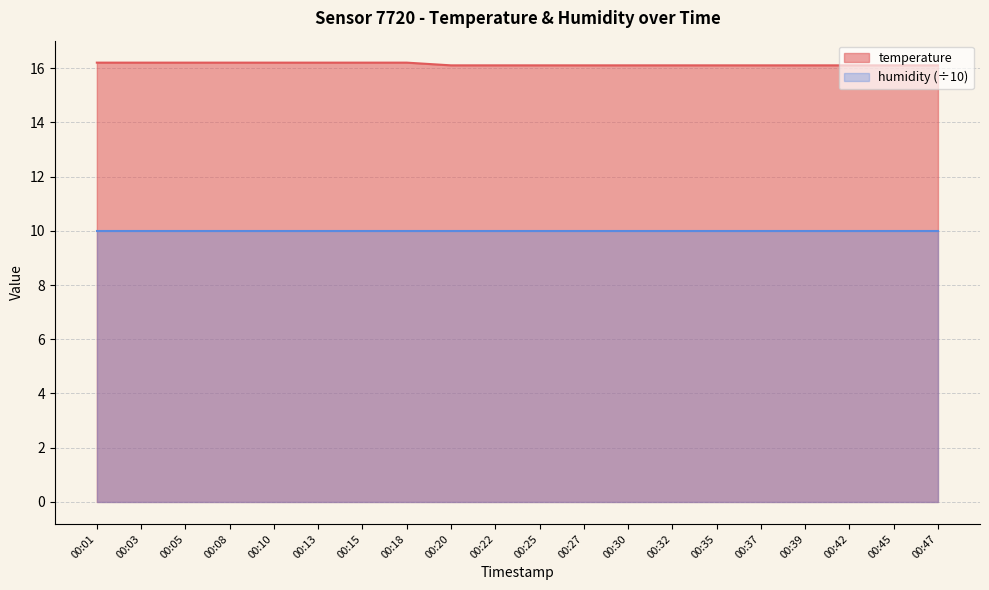

What is the greatest value displayed?

16.2